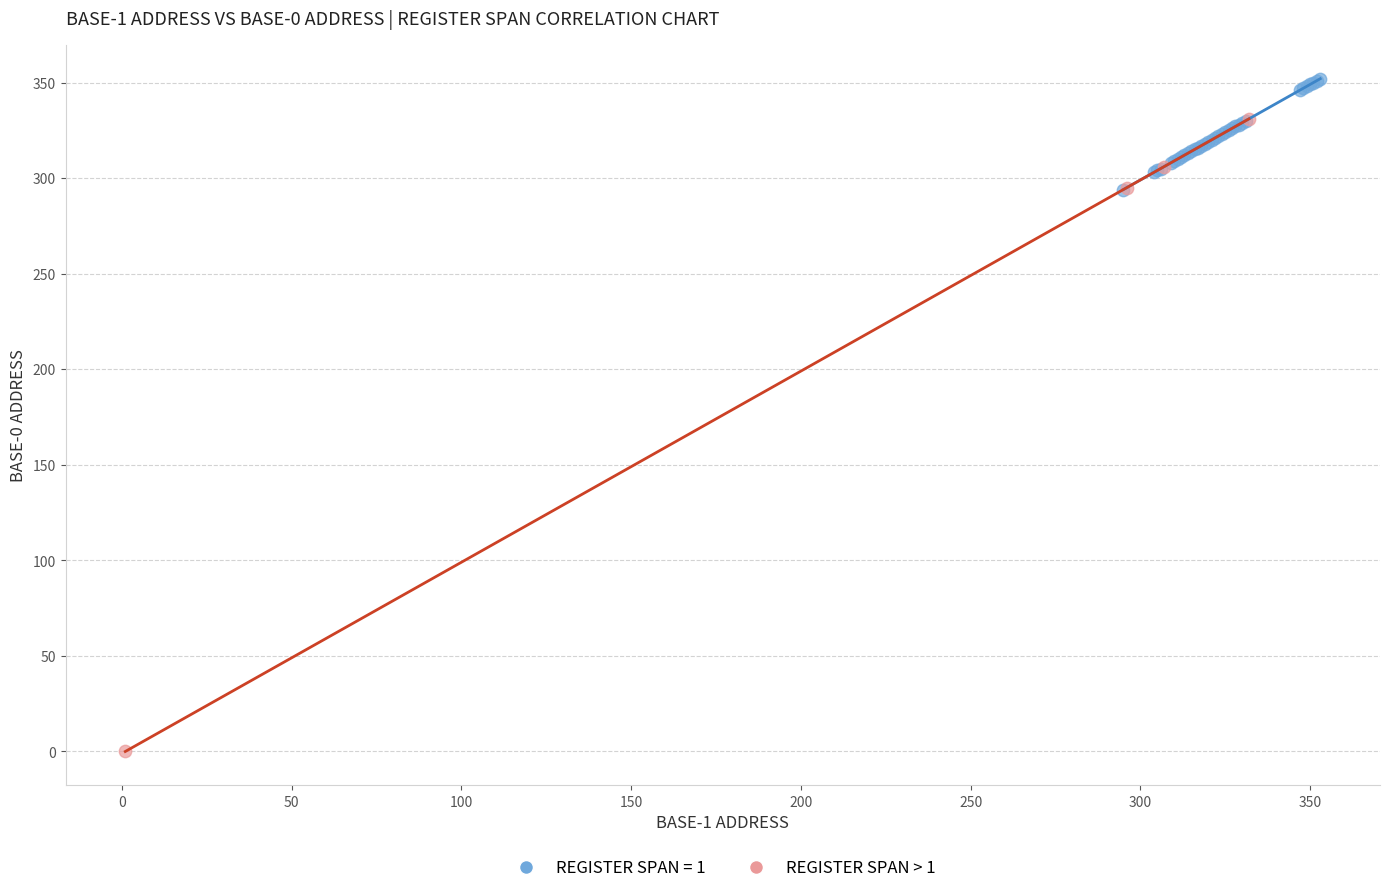

Which series reaches the minimum Y coordinate?

REGISTER SPAN > 1